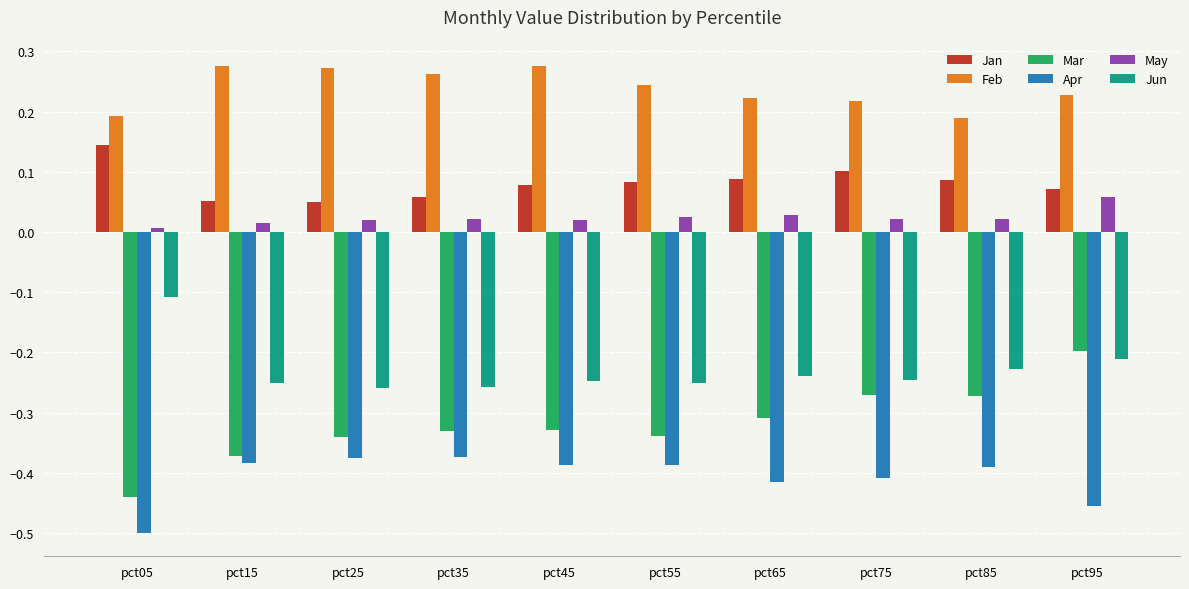

What are all the series names shown in the legend?

Jan, Feb, Mar, Apr, May, Jun